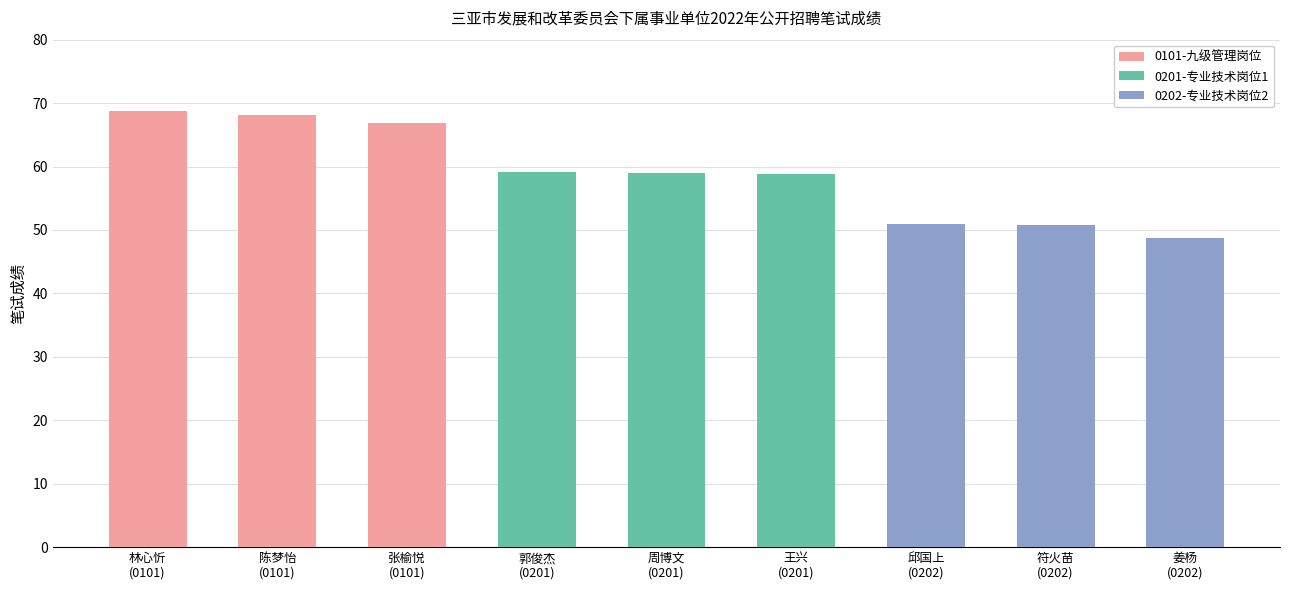

Rank the series by their maximum value, from lowest to highest.

0202-专业技术岗位2, 0201-专业技术岗位1, 0101-九级管理岗位